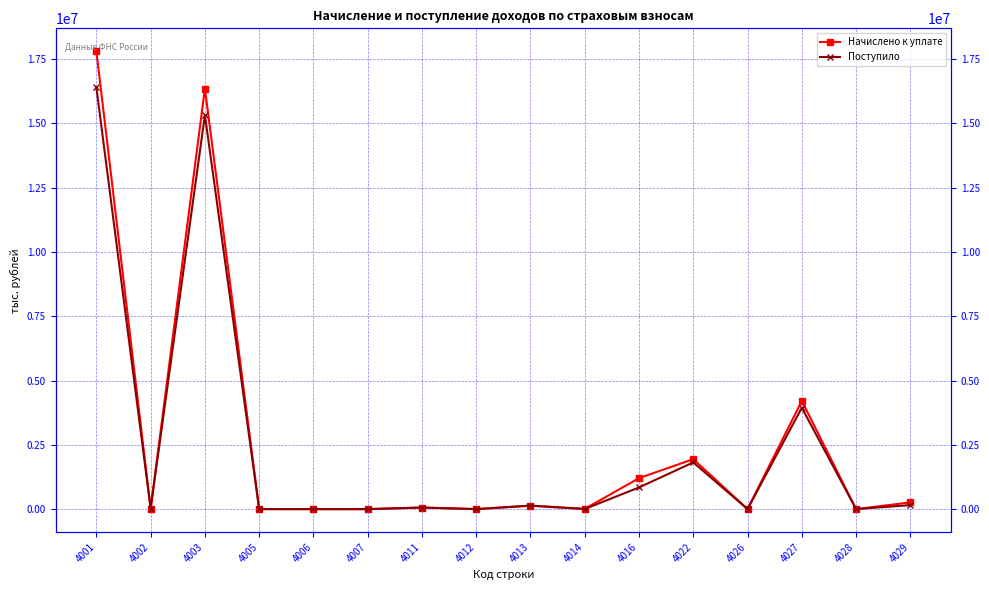

Reading right to left, transcribe all the data shown in this chart.

Начислено к уплате: 4029=262251	4028=1678	4027=4208017	4026=3670	4022=1942848	4016=1206076	4014=9801	4013=138475	4012=1875	4011=63766	4007=44	4006=1106	4005=4724	4003=16354363	4002=23376	4001=17803465
Поступило: 4029=156848	4028=3870	4027=3941245	4026=2080	4022=1817451	4016=844288	4014=5741	4013=135187	4012=1040	4011=62498	4007=43	4006=13	4005=15	4003=15322448	4002=23332	4001=16394092